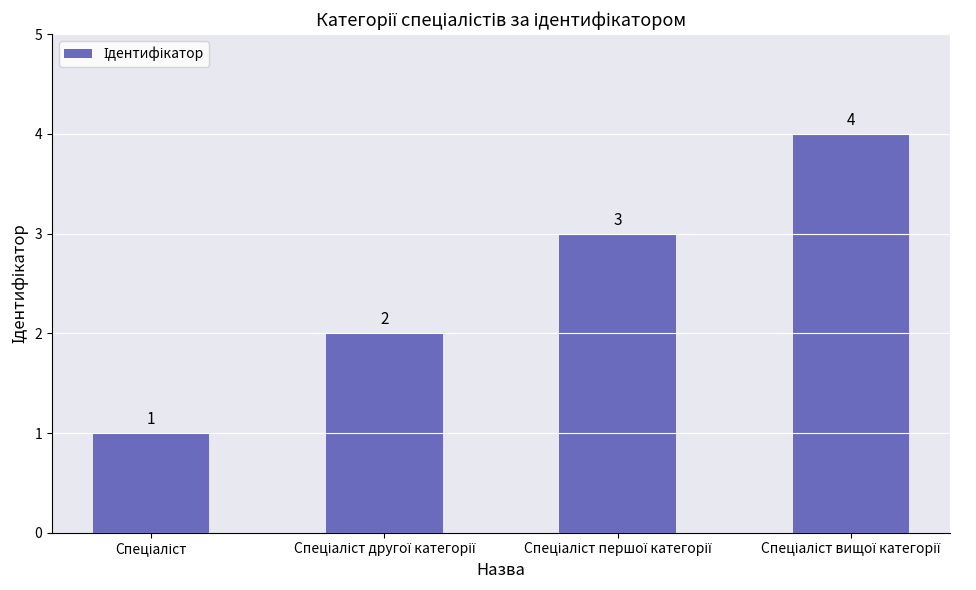

What is the greatest value displayed?

4